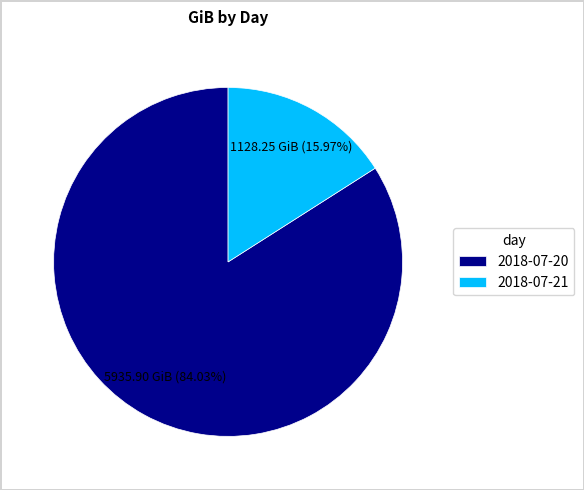

Rank the categories by value from lowest to highest.

2018-07-21, 2018-07-20